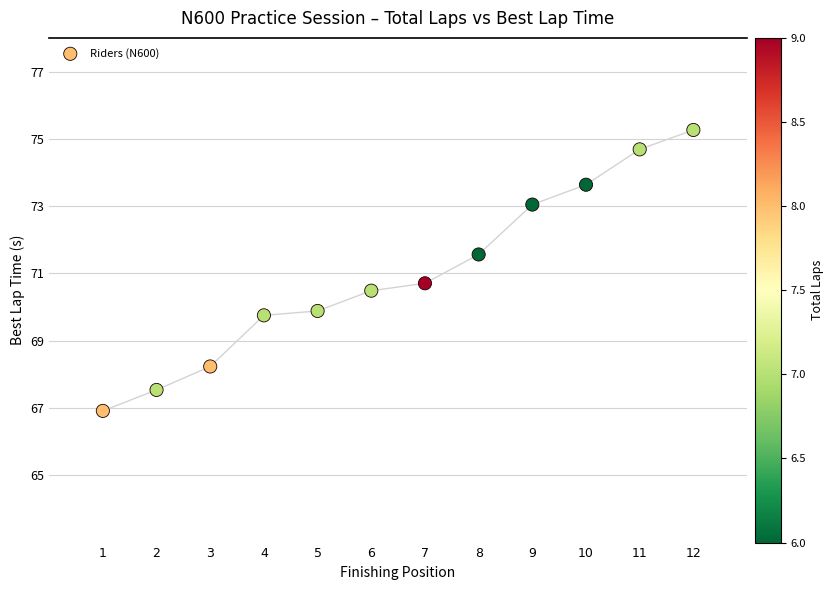

What Y value in the scatter plot is closest to 71?

70.7